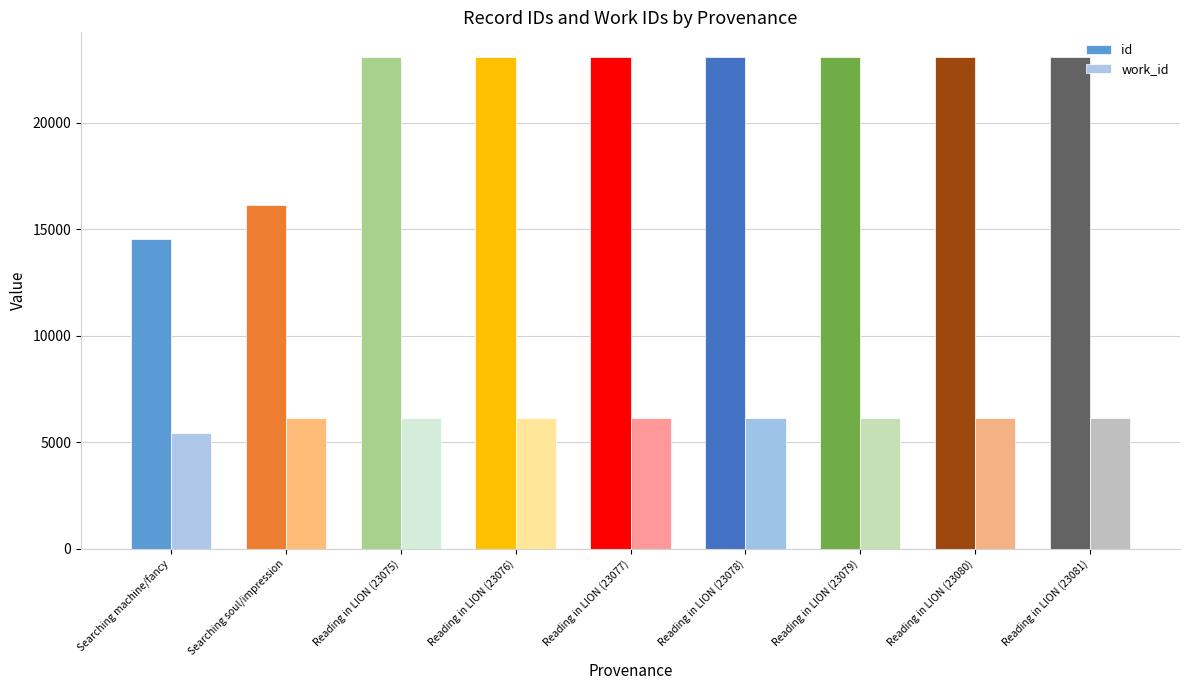

At Searching soul/impression, list the series in order from largest to smallest.

id, work_id